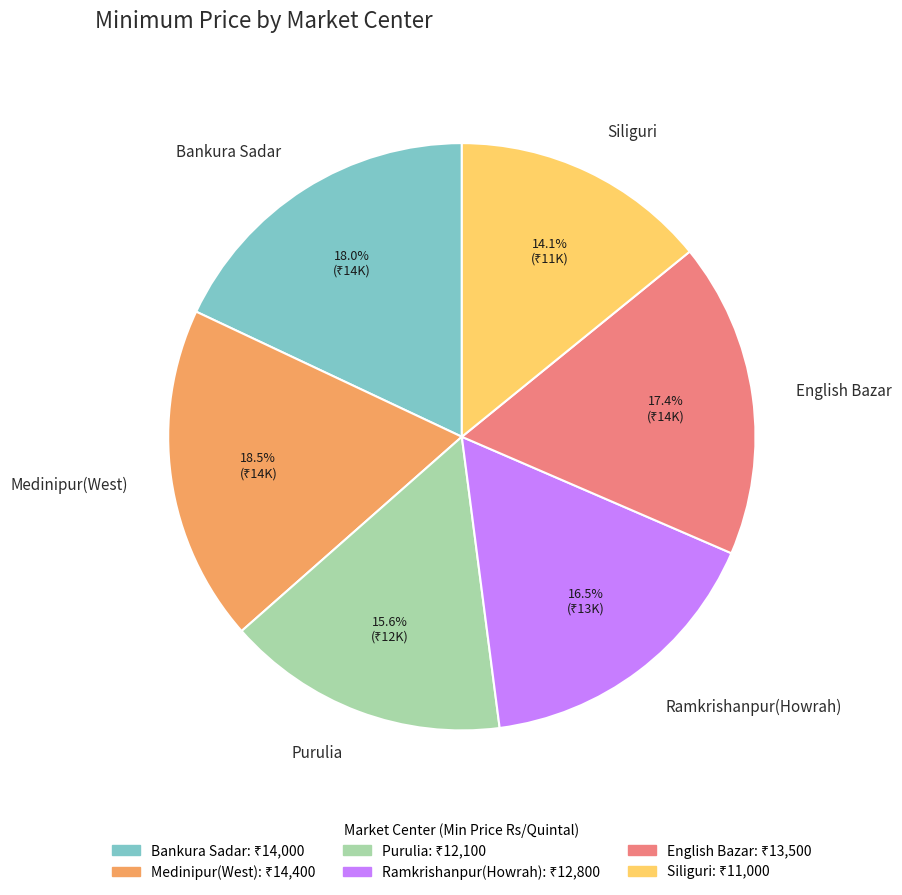

To the nearest percent, what is the difference between the largest and smallest slice percentages?

4%